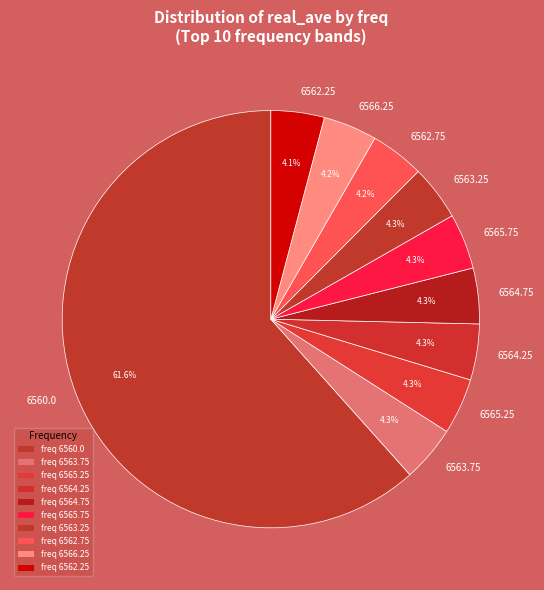

How many segments does this pie chart have?

10